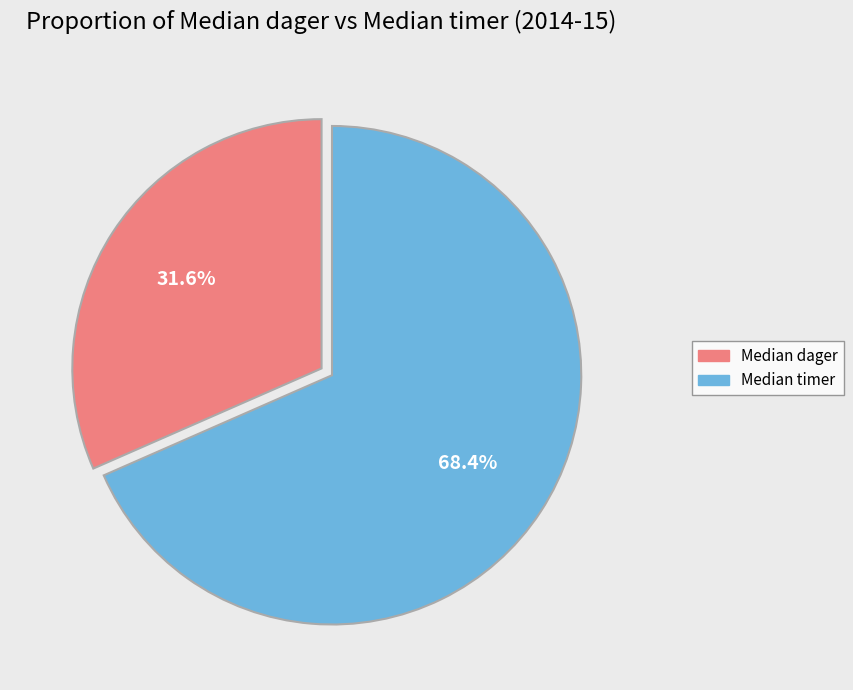

How many segments does this pie chart have?

2